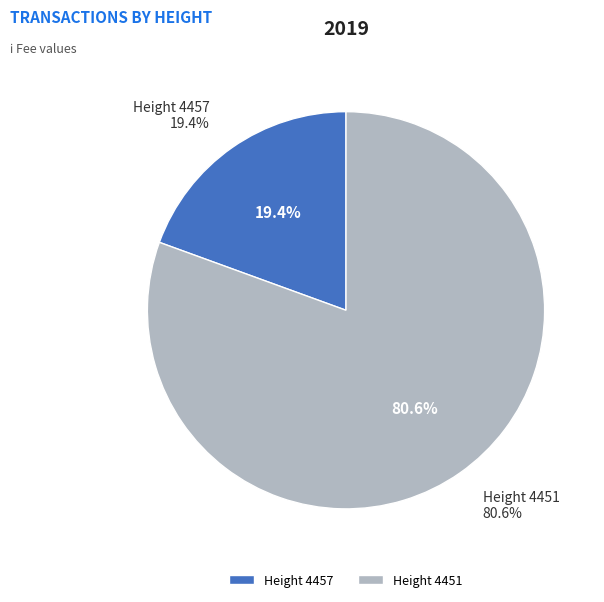

Which has a higher value, 4451 or 4457?

4451